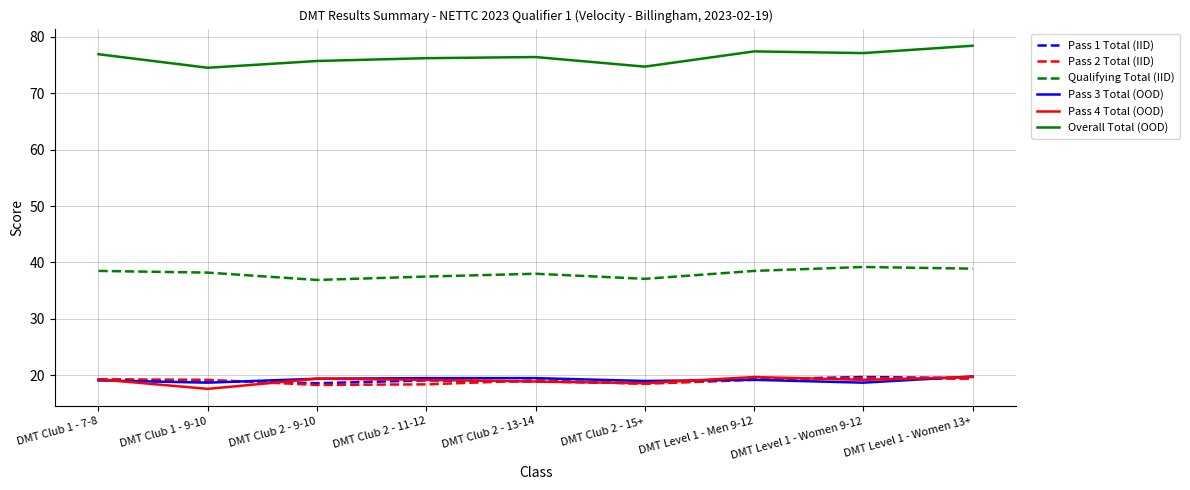

What is the total value across all series at DMT Level 1 - Men 9-12?

193.3